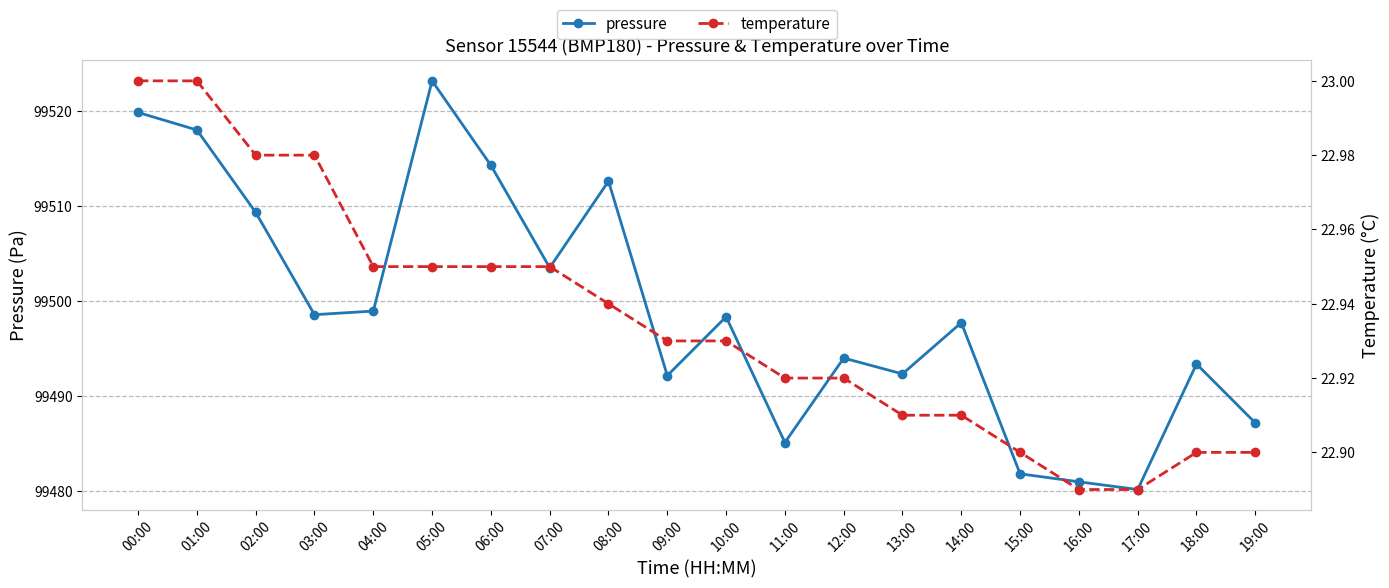

Between 01:00 and 06:00, which series saw the biggest shift?

pressure